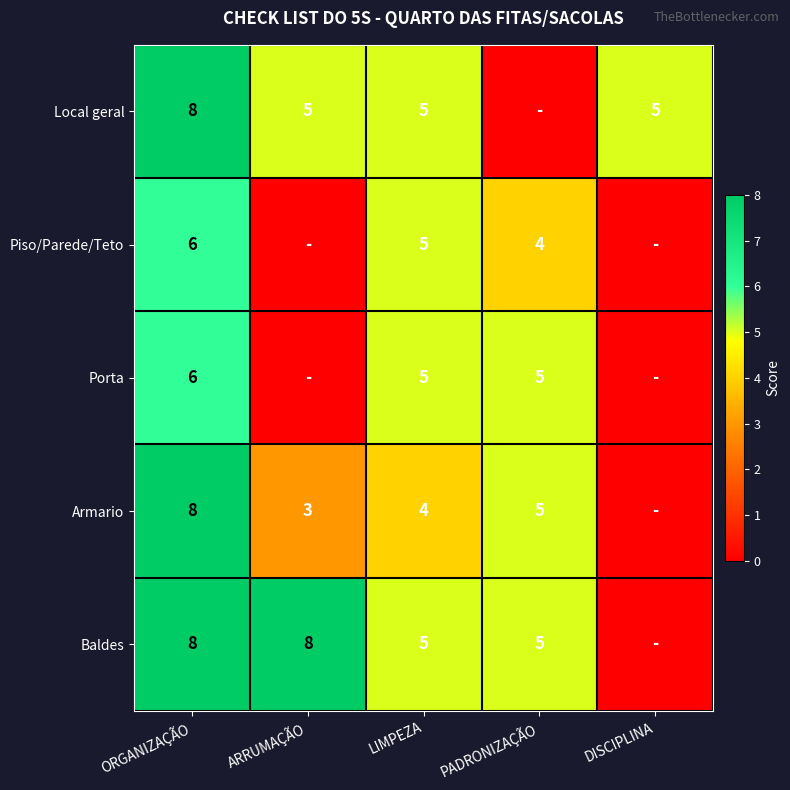

What is the total value across all series at ORGANIZAÇÃO?

36